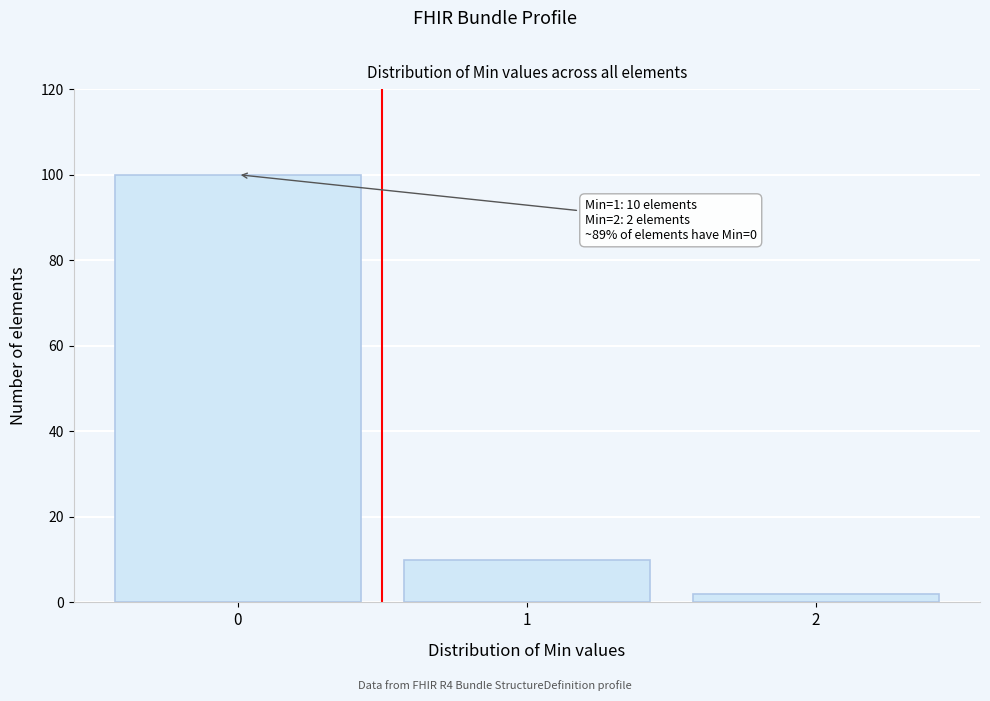

Reading right to left, extract all data points from this chart.

2	10	100